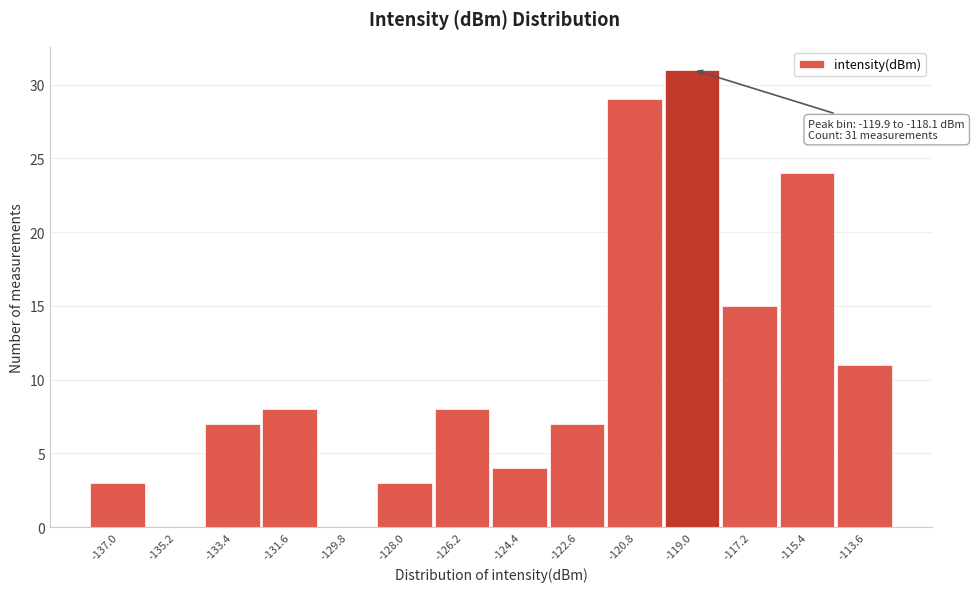

Over which range of the x-axis is the bar tallest?

-119.8 to -118.0